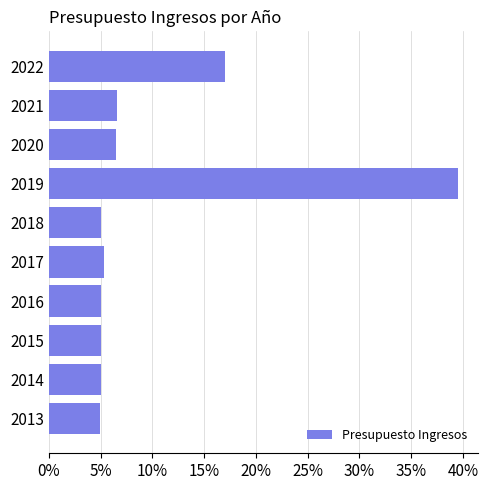

Count the number of categories in the chart.

10